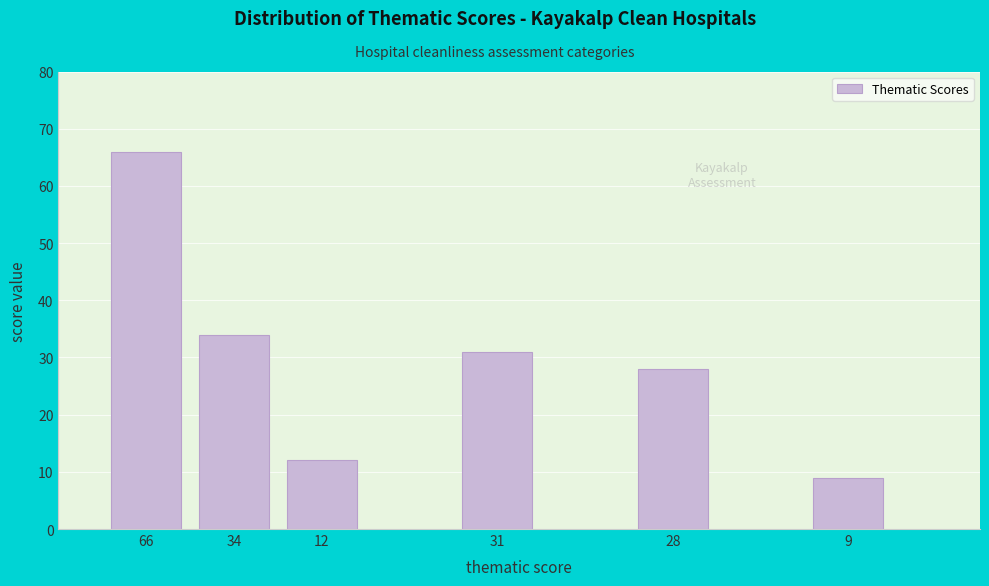

Reading left to right, what are all the values shown in this chart?

66=66	34=34	12=12	31=31	28=28	9=9